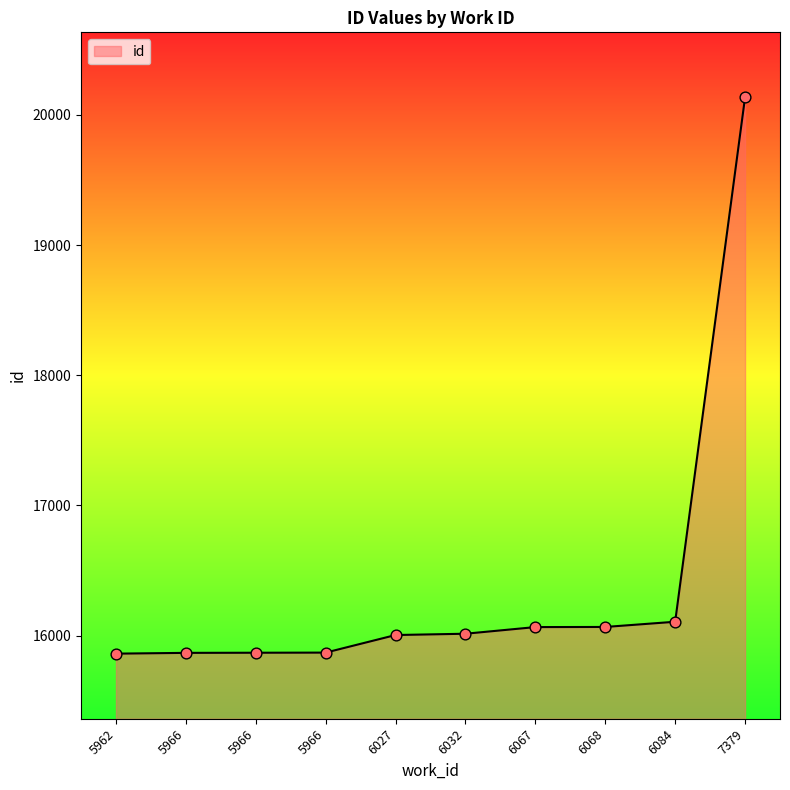

Approximately how many times larger is the value at 6068 compared to 5962?

1.0